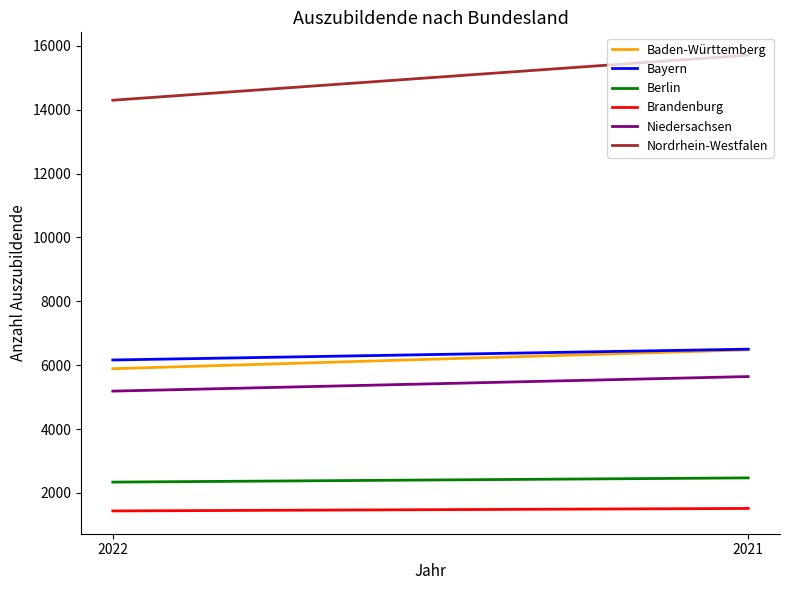

What is the difference between the Brandenburg values at 2021 and 2022?

78